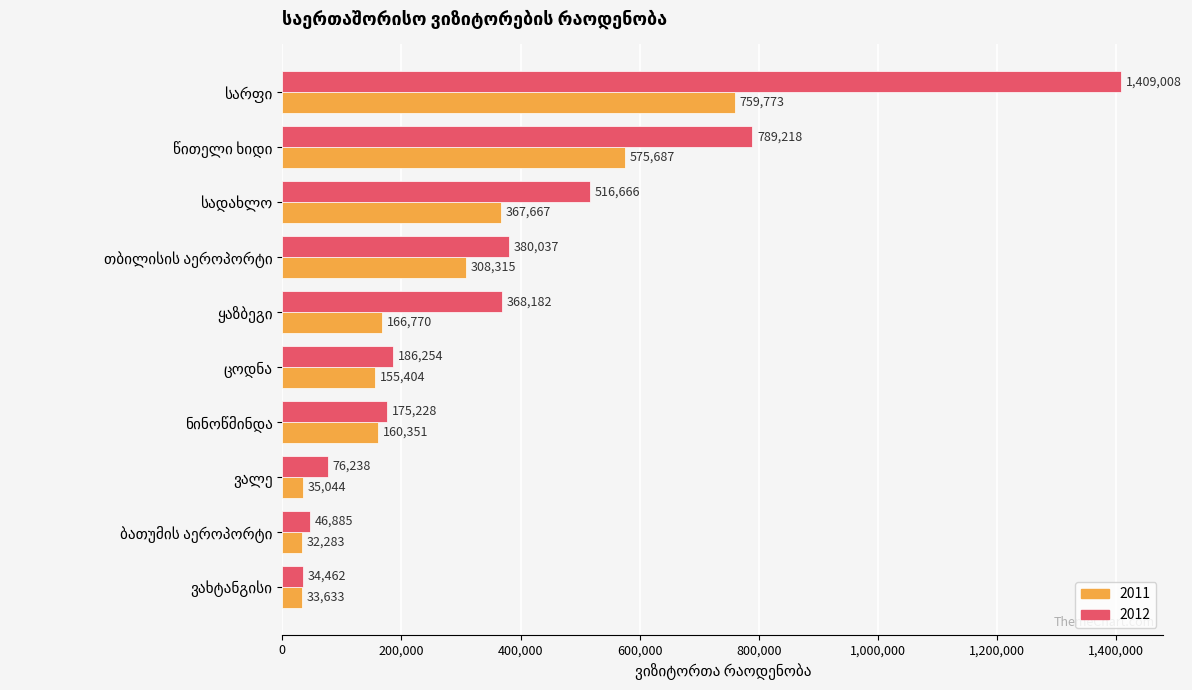

Which series has the largest total across all categories?

2012